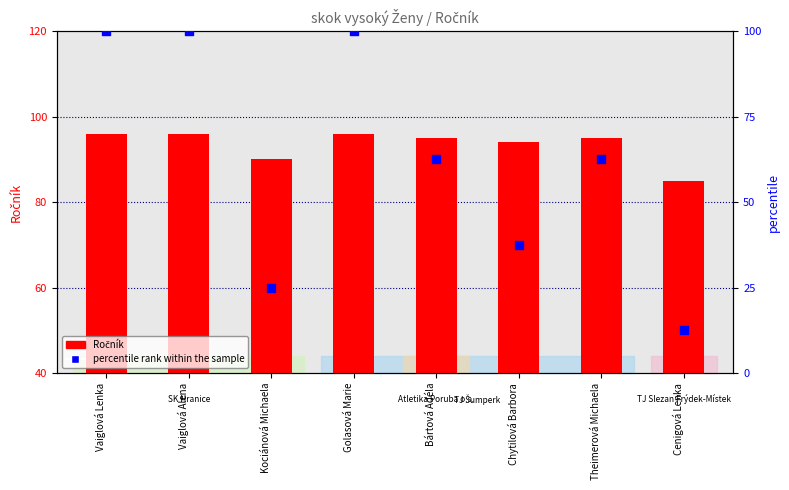

Which series contains the highest Y value?

percentile rank within the sample